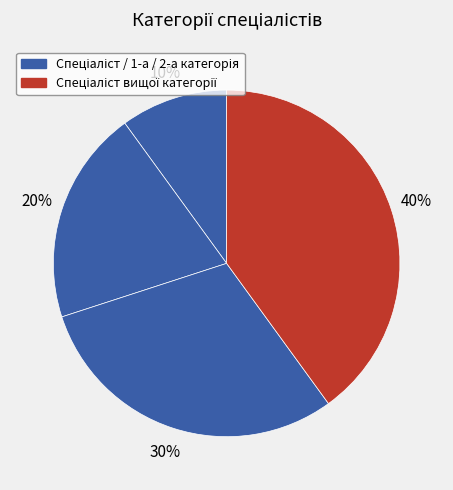

Count the number of slices in the pie.

4